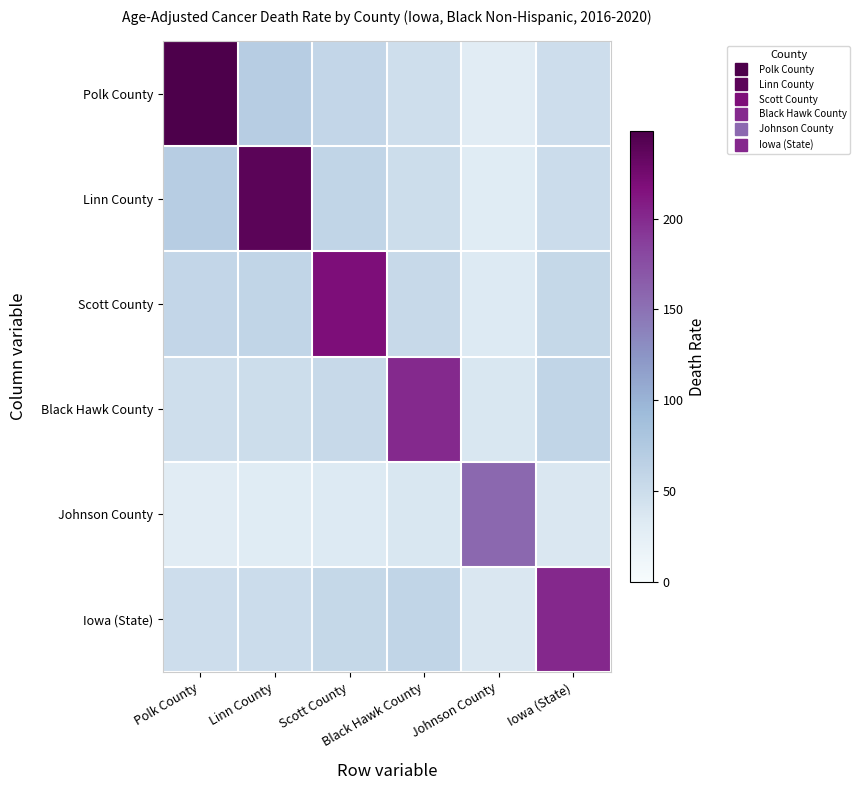

At which category is the sum across all series the highest?

Polk County